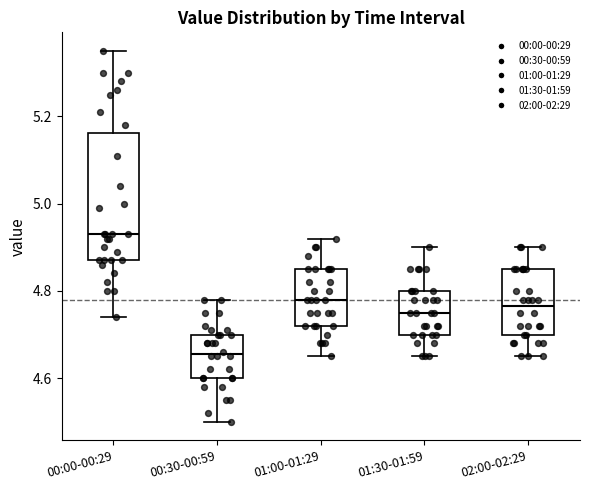

Comparing the boxes themselves (not the whiskers), which one is the tallest?

00:00-00:29